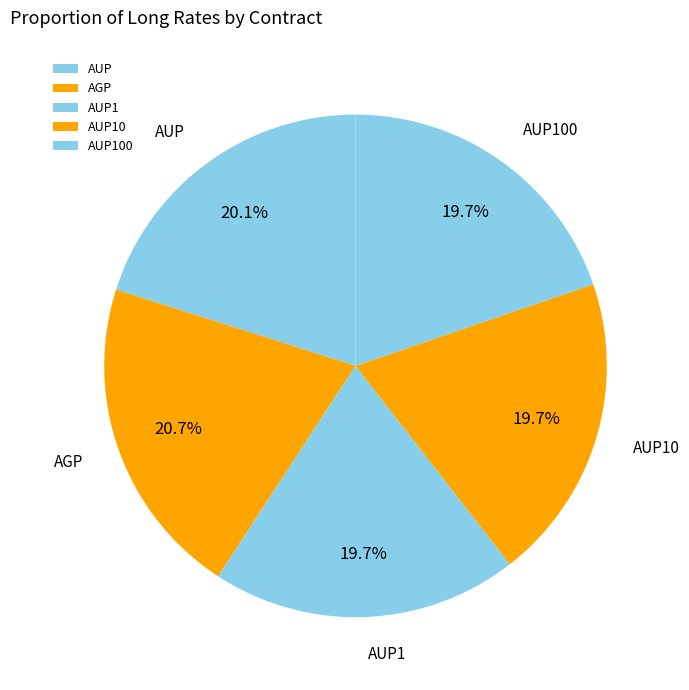

Which category has the biggest portion of the pie?

AGP